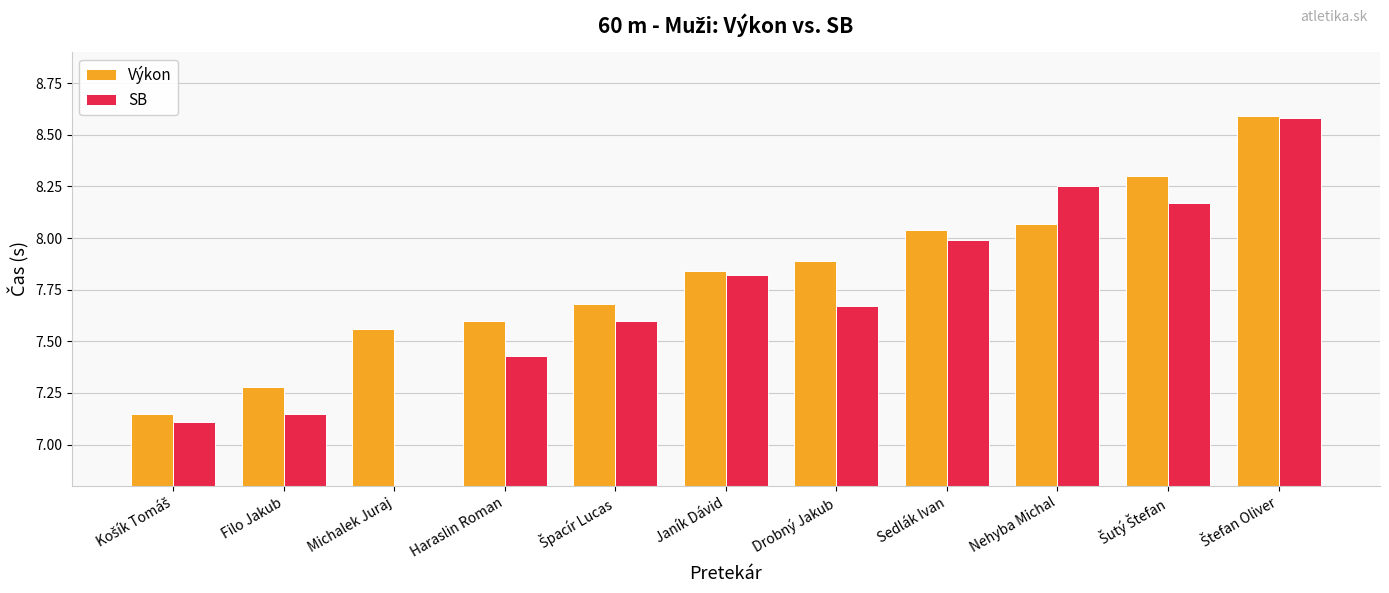

What is the value of the SB bar at the 11th from the left?

8.6